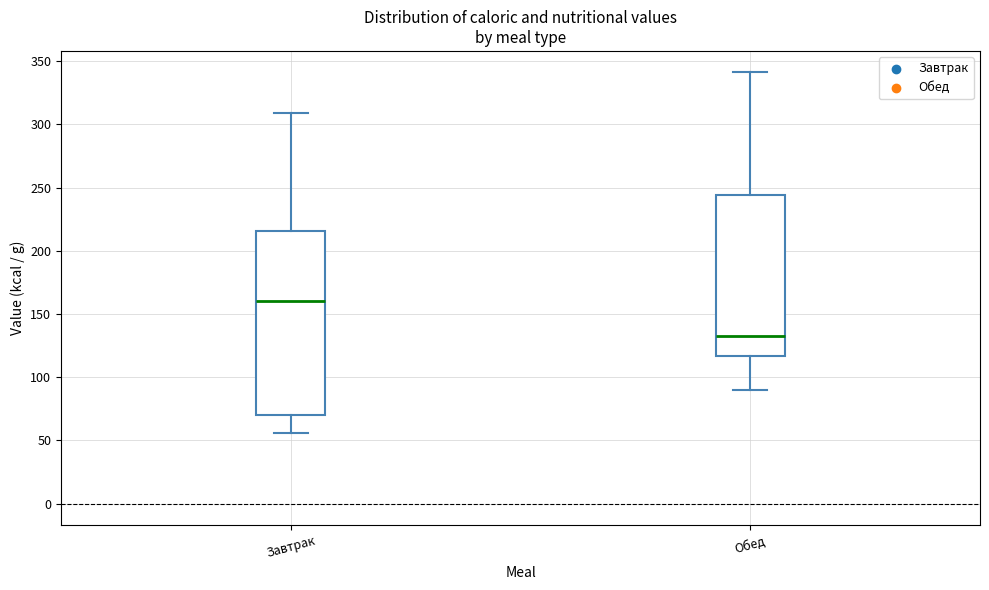

Where does the median line of the box for Обед sit on the y-axis? The values are not printed on the chart, so give them approximately, as read against the axis.

135